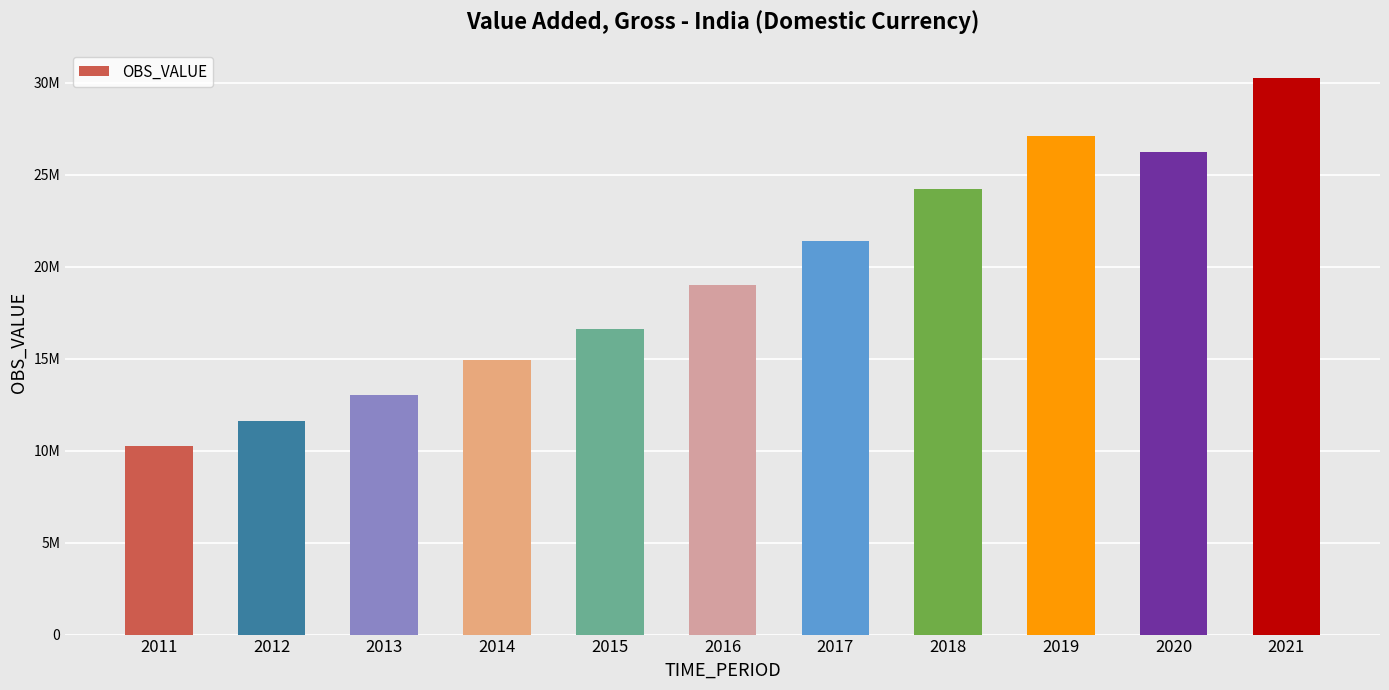

Does the chart contain any negative values?

No